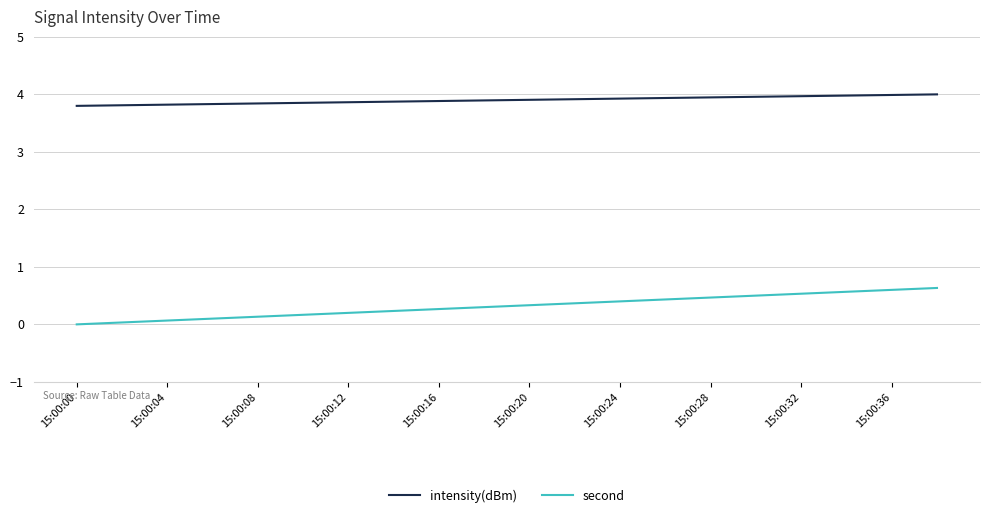

How many lines are shown in the chart?

2